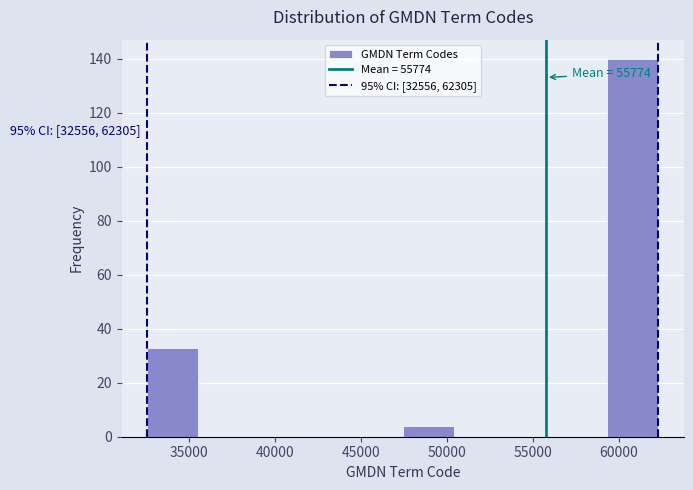

Which range on the x-axis has the tallest bar?

59500 to 62500